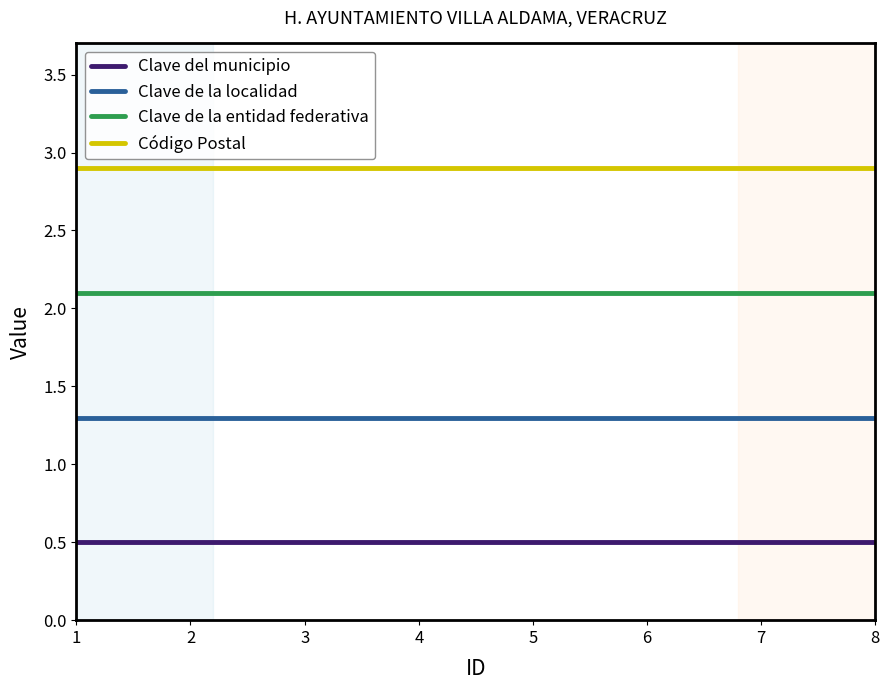

Is it true that Clave de la localidad equals 1.3 at 3?

True